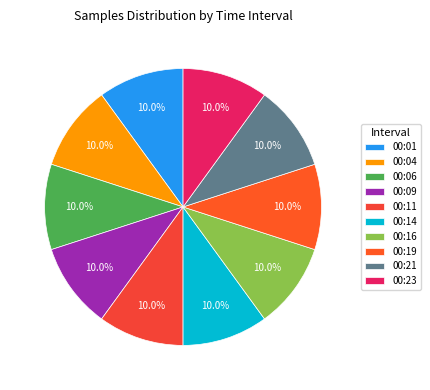

How many slices are in this pie chart?

10